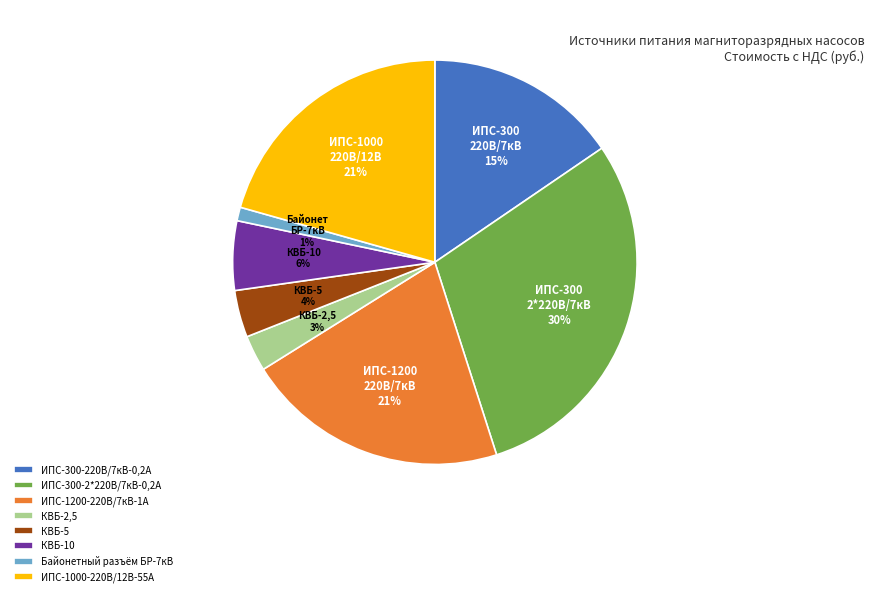

Does Байонетный разъём БР-7кВ account for over 50% of the chart?

No